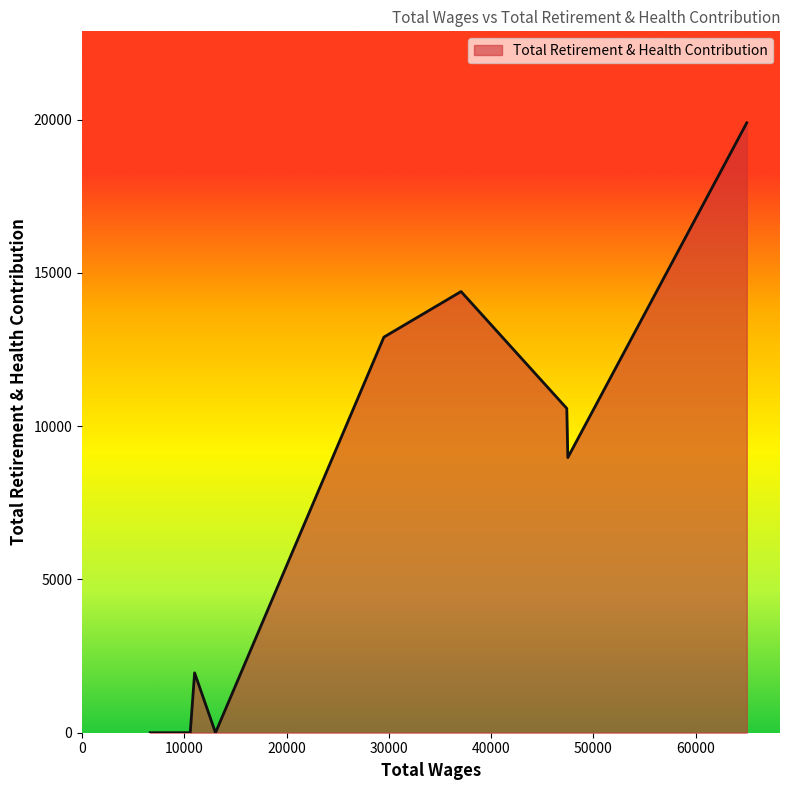

What is the maximum value shown in the chart?

19899